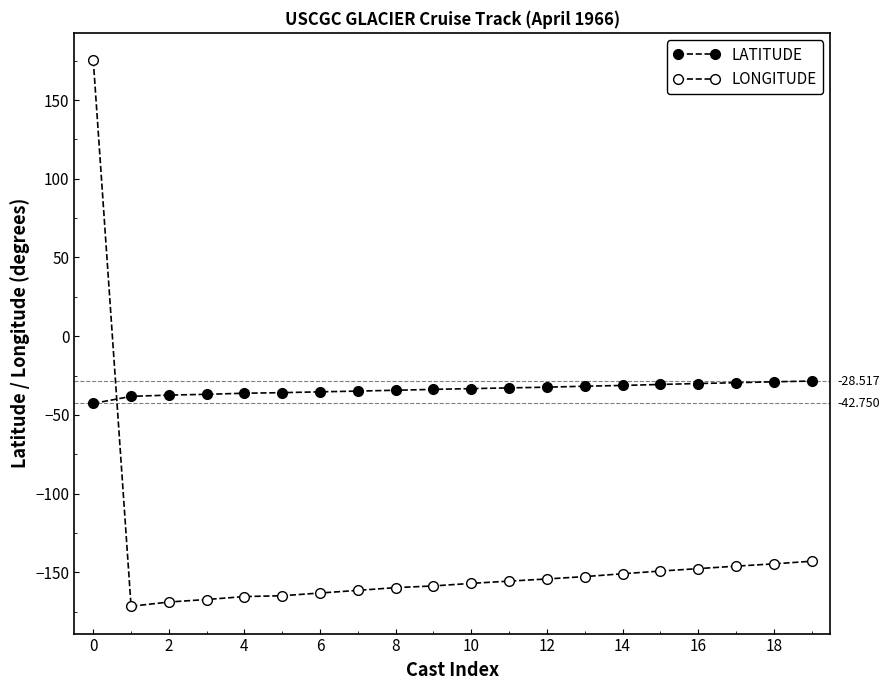

How many data points does each series have?

20